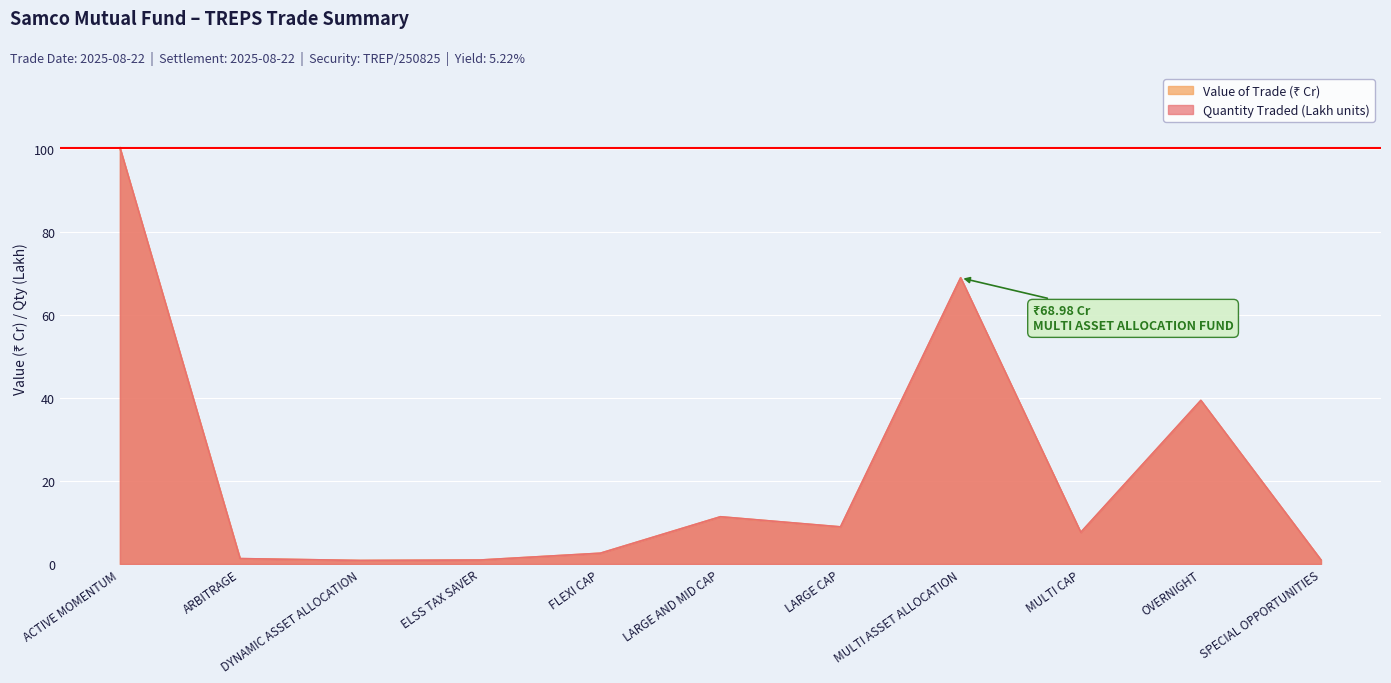

Is it true that Quantity Traded (Lakh units) equals 2.8 at MULTI CAP?

False